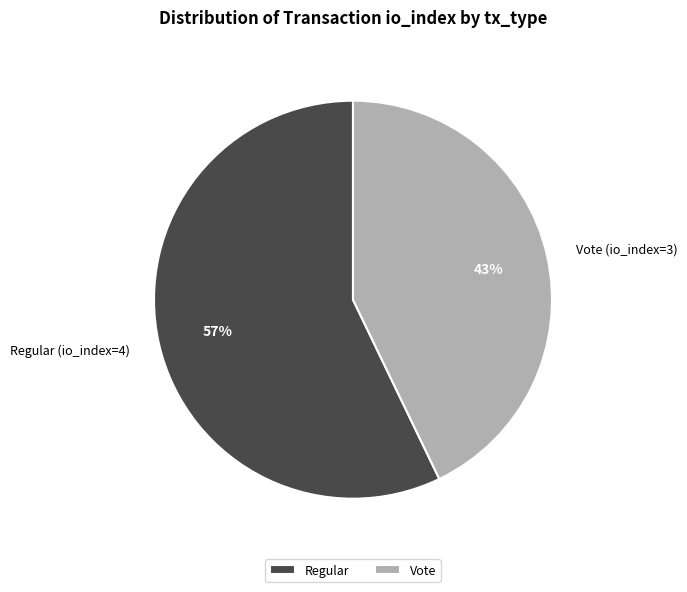

Is Regular the majority of the pie?

Yes